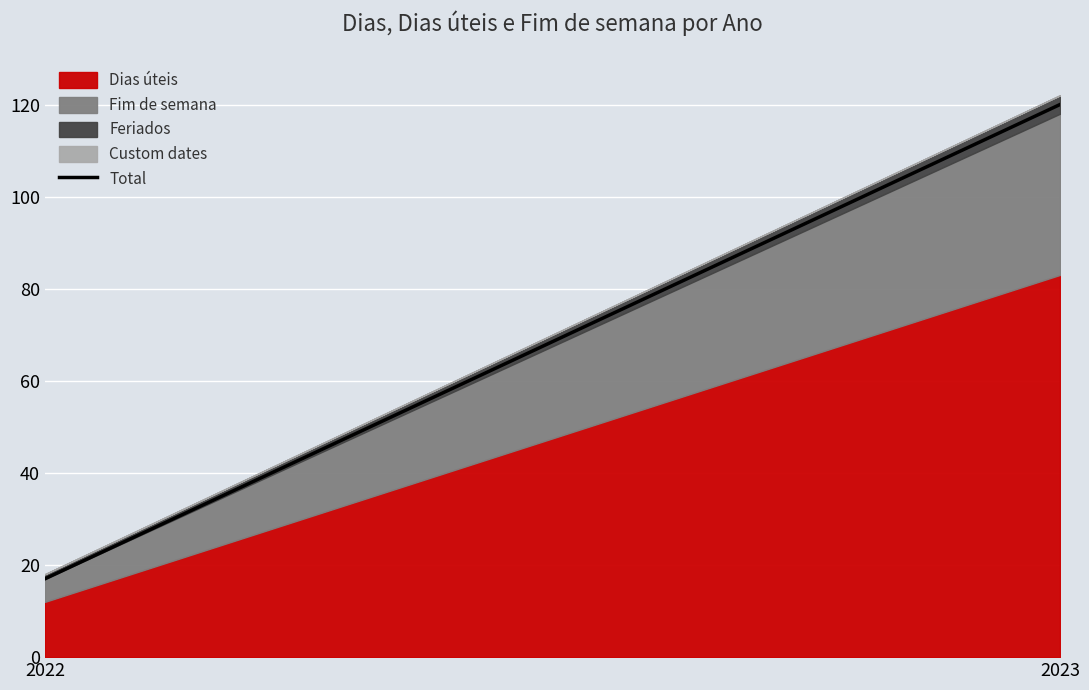

What is the value of the Feriados point at the 1st from the left?

1